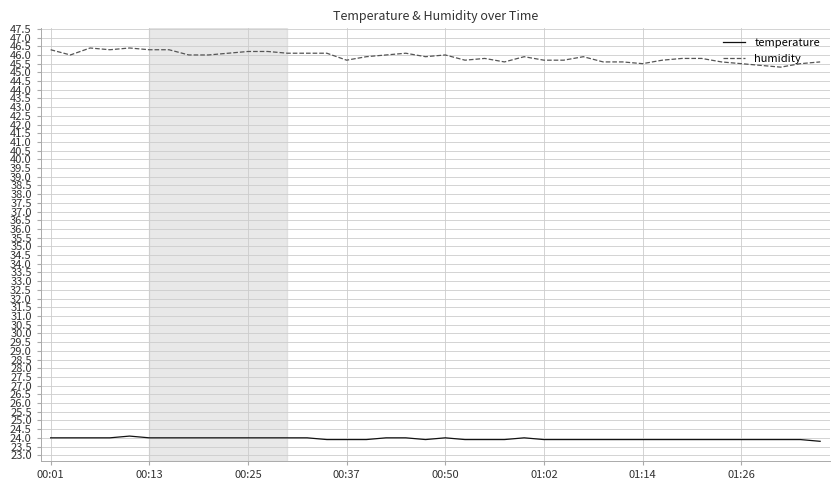

Which series has the widest spread of values?

humidity